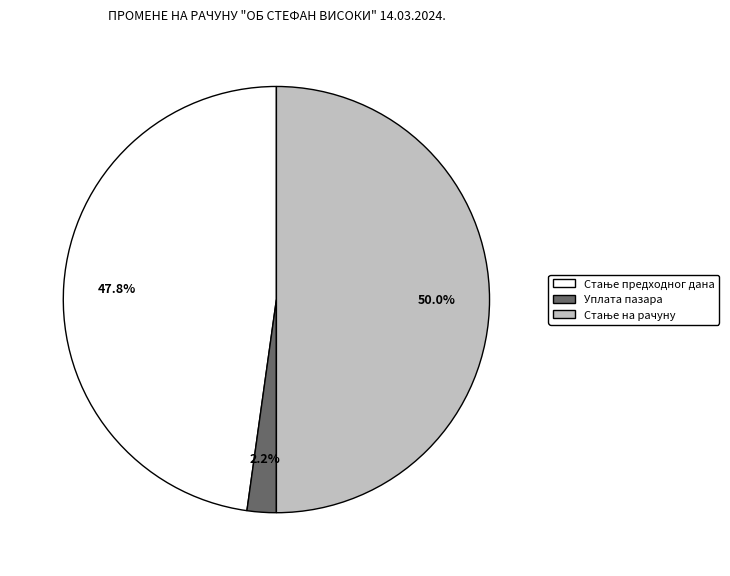

How many slices are in this pie chart?

3